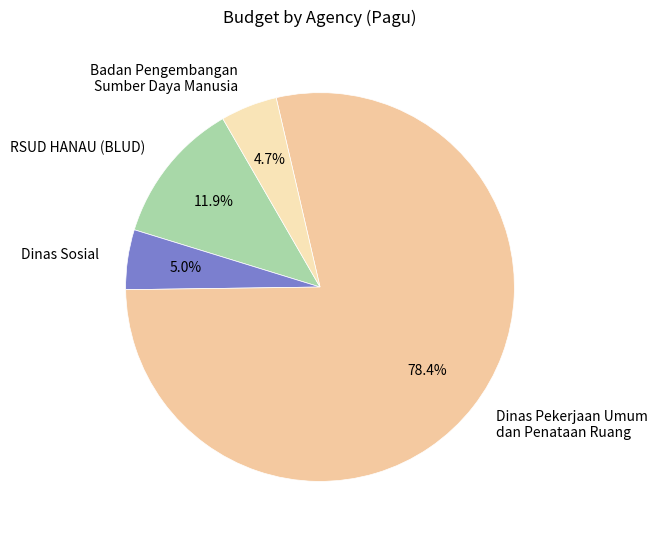

Does Dinas Sosial account for over 50% of the chart?

No